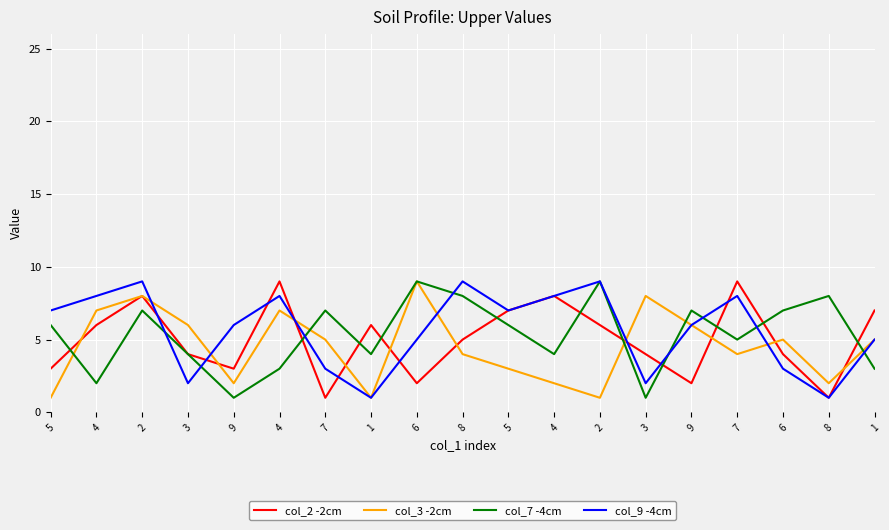

Where is the first local maximum for col_3 -2cm?

2